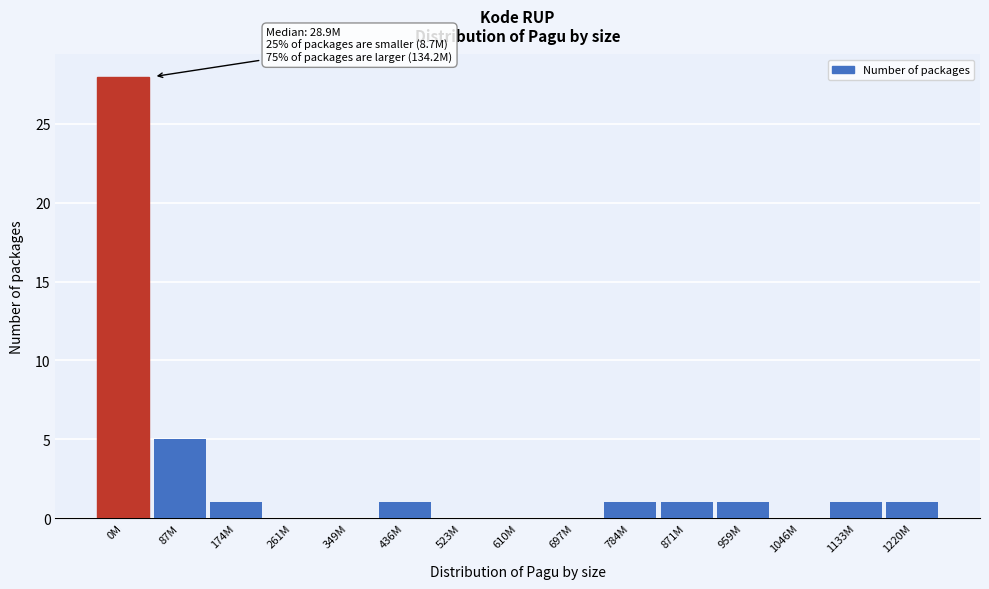

Reading left to right, transcribe all the data shown in this chart.

0M=28	87M=5	174M=1	261M=0	349M=0	436M=1	523M=0	610M=0	697M=0	784M=1	871M=1	959M=1	1046M=0	1133M=1	1220M=1